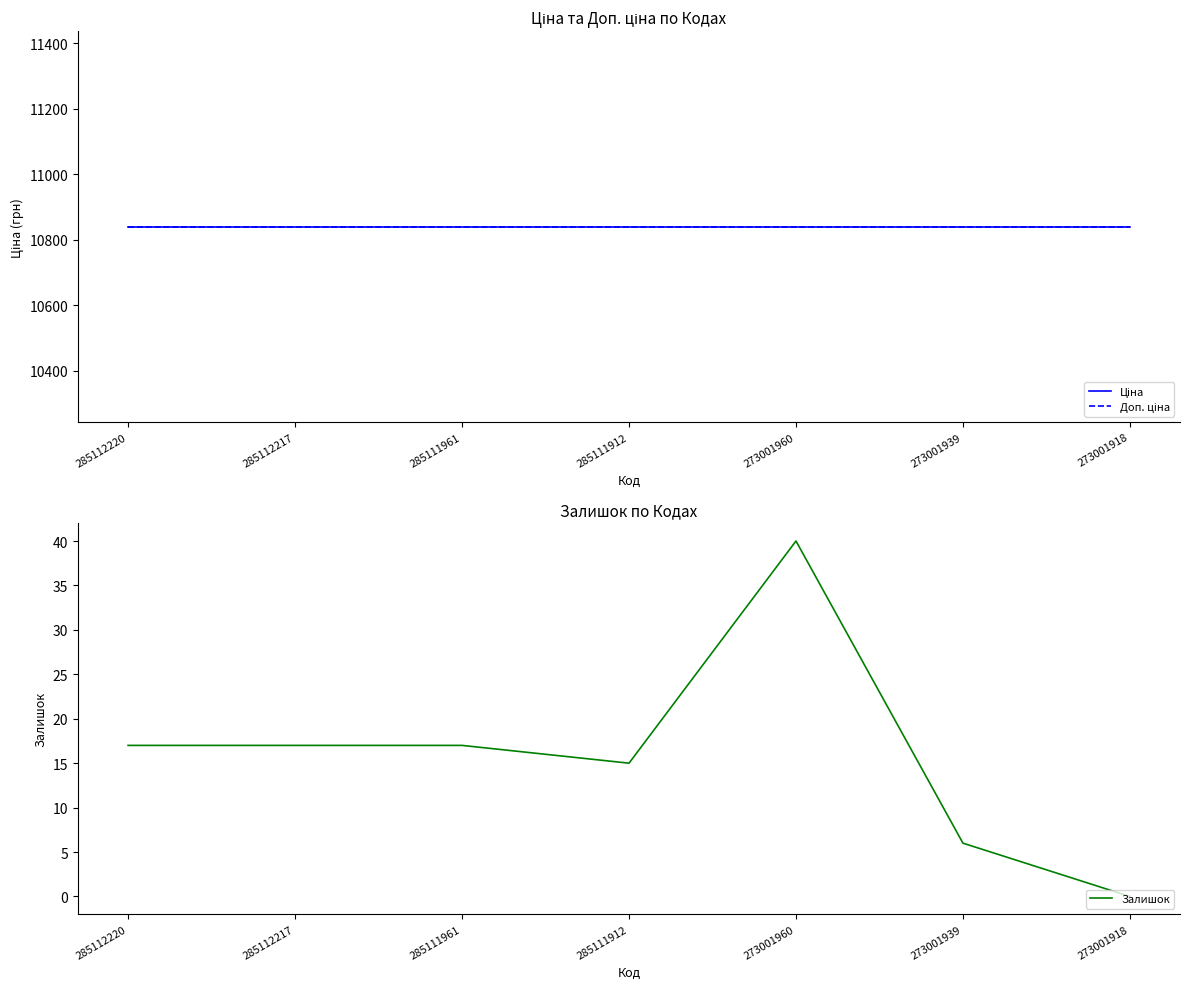

What is the sum of the Залишок values at 273001918 and 273001960?

40